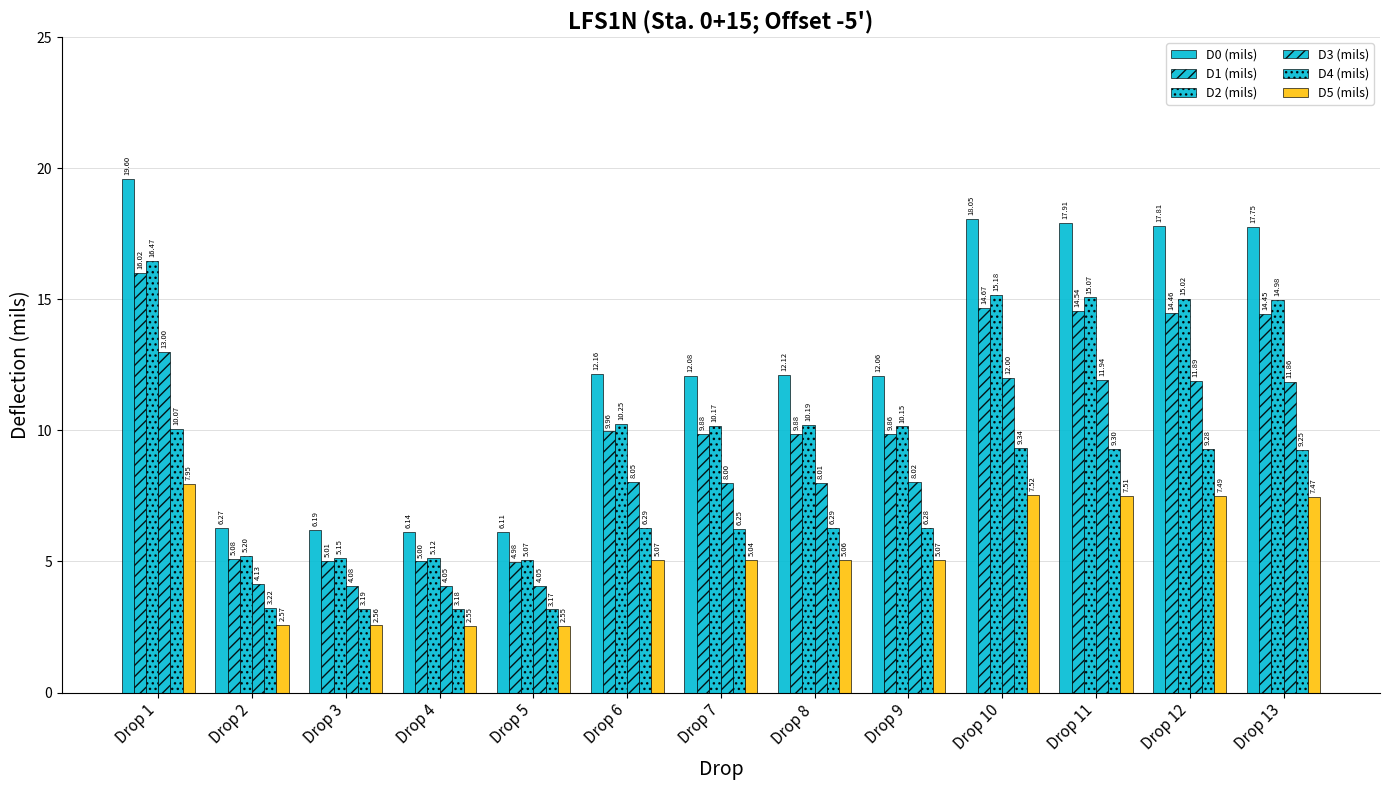

How many data points in D1 (mils) are above 9?

9